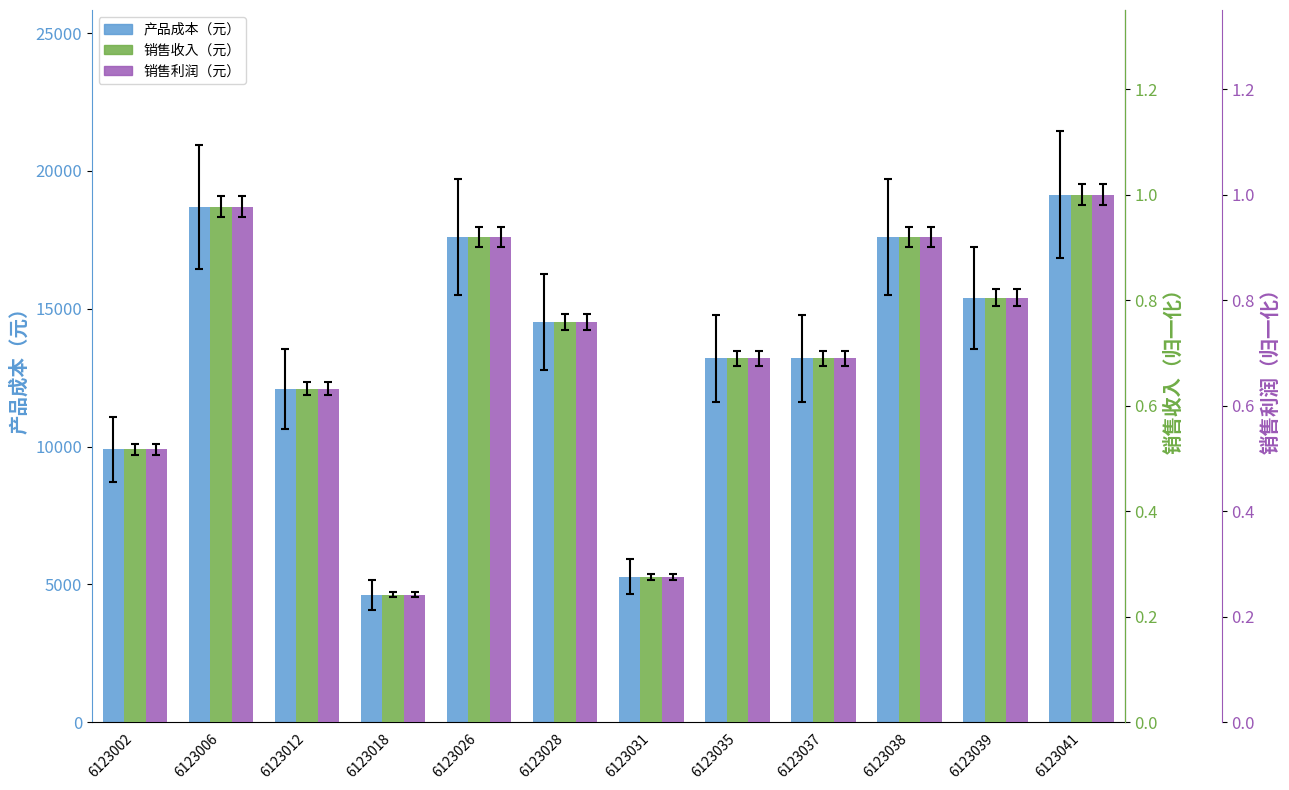

True or false: 产品成本（元） has a value of 14520.0 at 6123028.

True